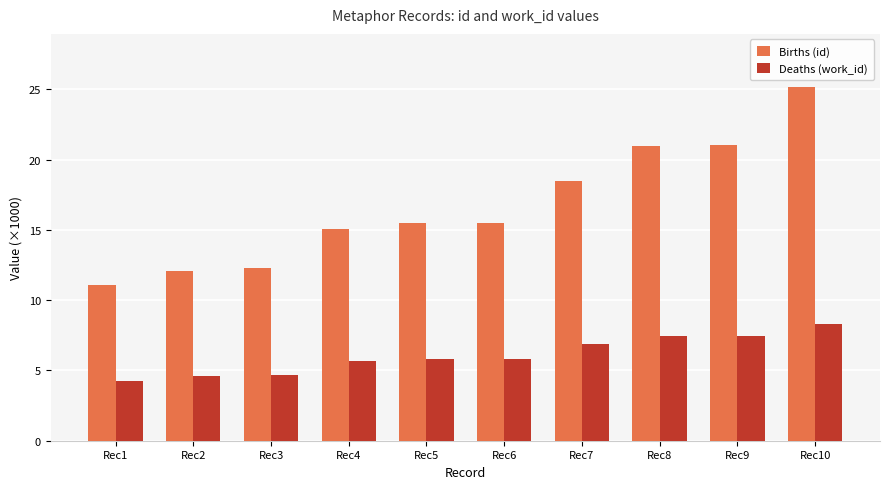

Does the chart contain stacked bars?

No